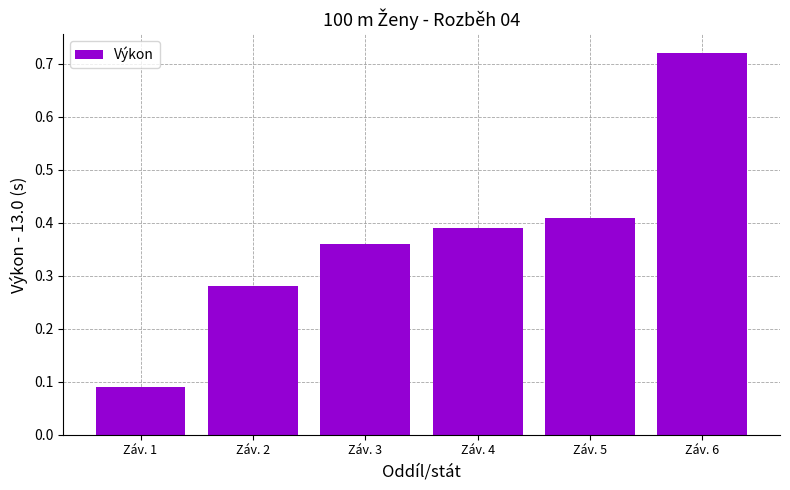

Is it true that the value at Záv. 3 is 0.1?

False